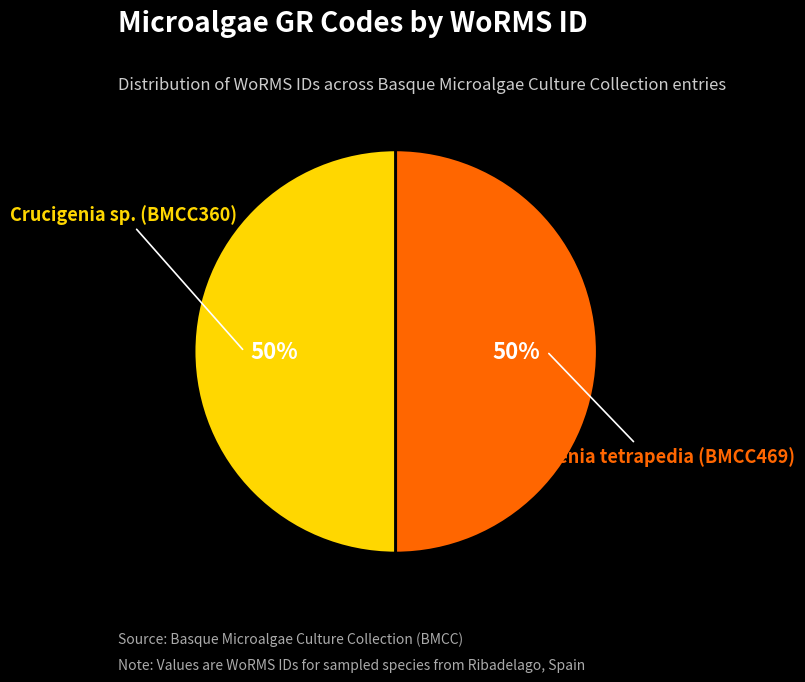

True or false: Crucigenia sp. (BMCC360) accounts for 50% of the total.

True